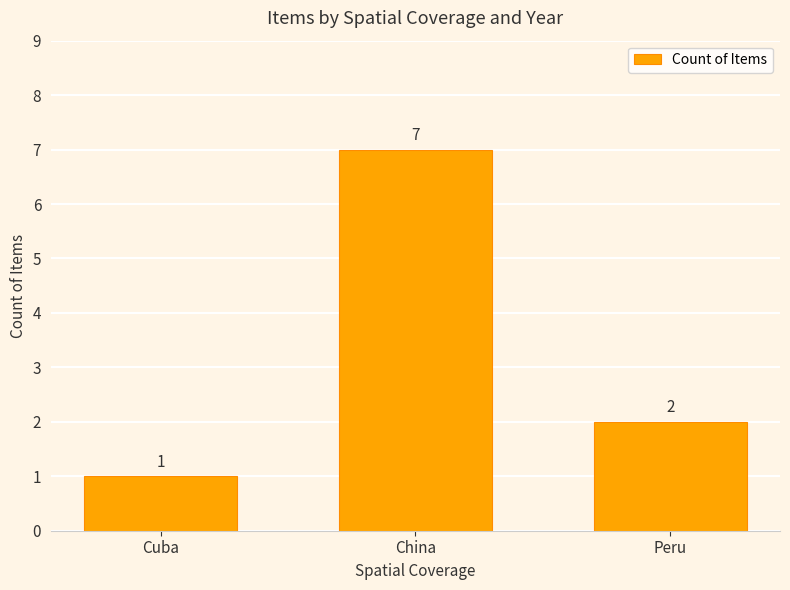

At which label is the value closest to 4?

Peru